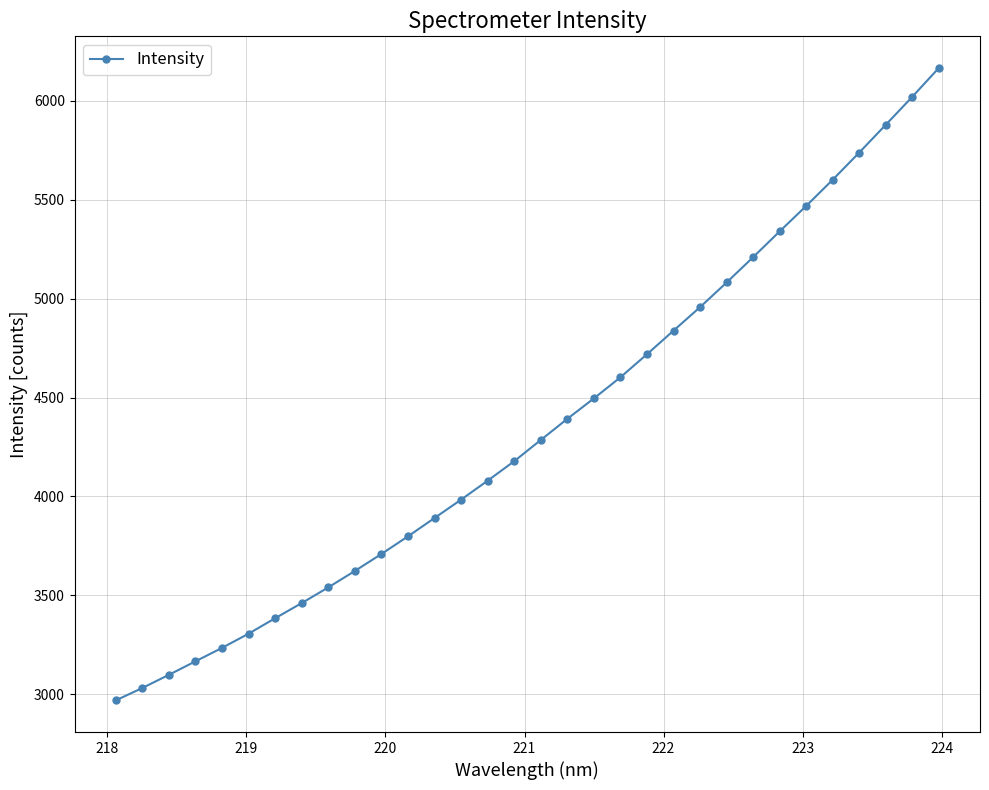

What is the sum of all values?

139248.0